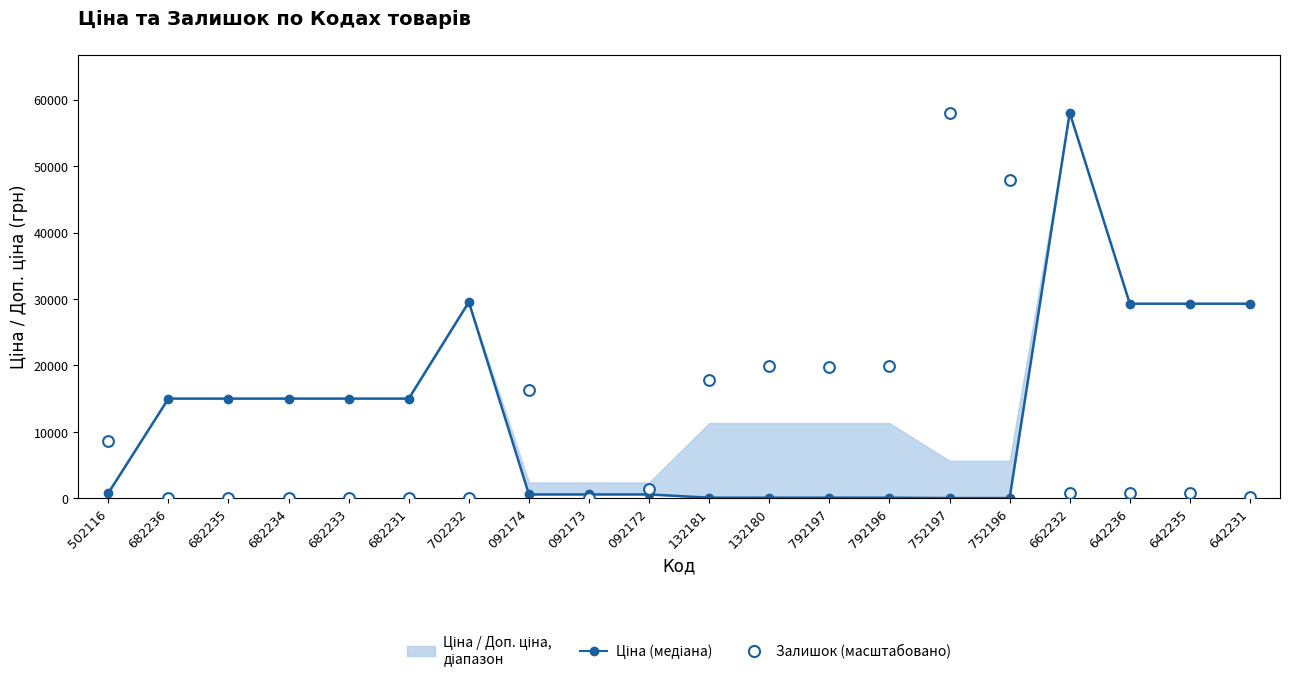

What is the total value across all series at 662232?

58860.3